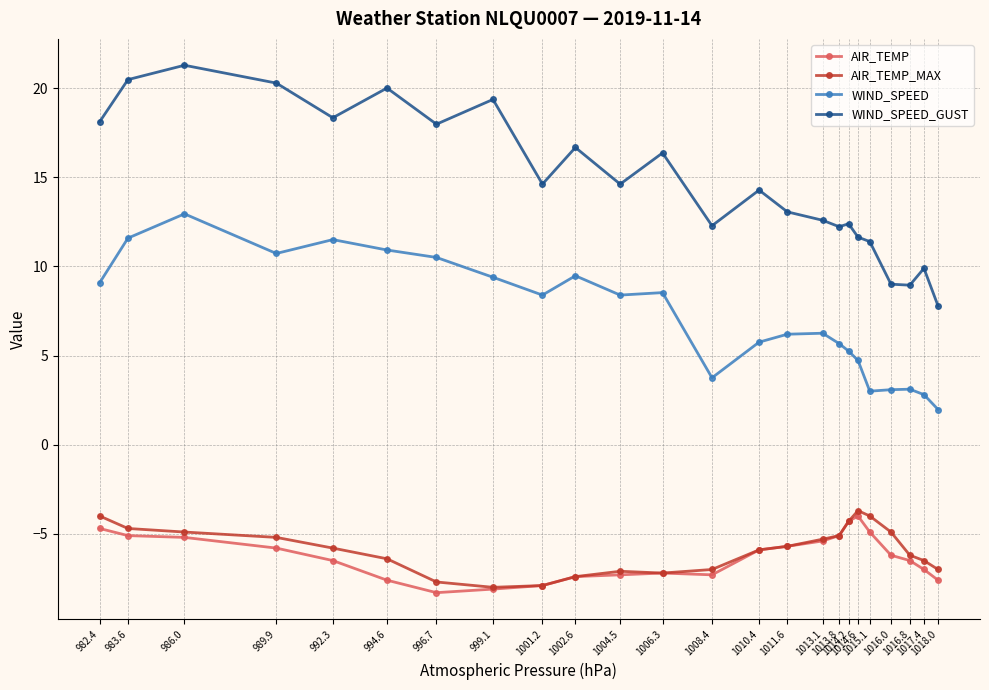

What is the total value across all series at 983.6?

22.3